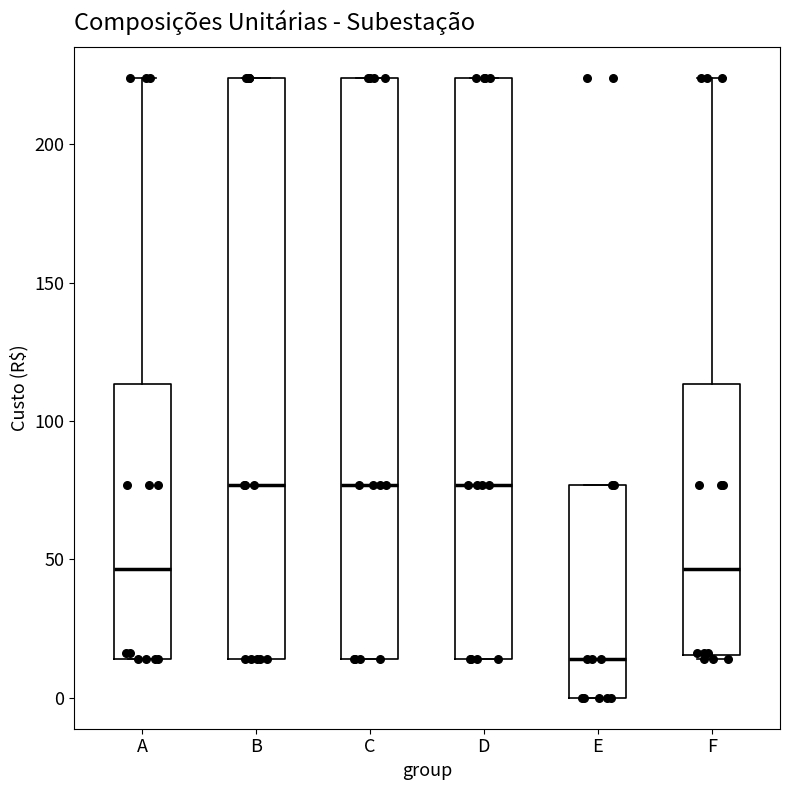

Where is the upper edge of the box for E on the y-axis? The values are not printed on the chart, so give them approximately, as read against the axis.

75